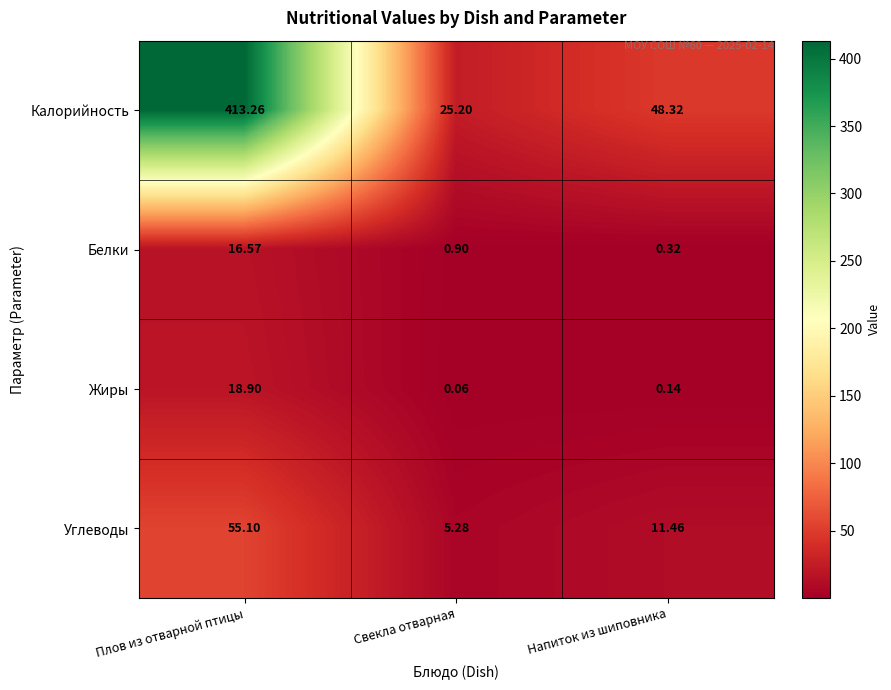

Which label corresponds to the largest value in the chart?

Плов из отварной птицы